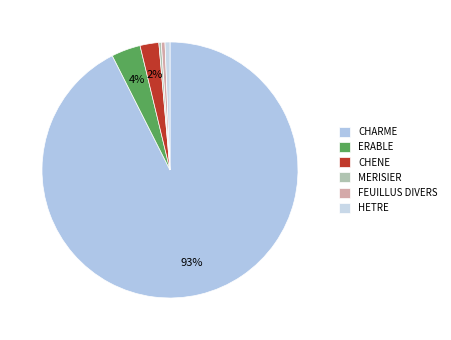

What portion of the pie excludes ERABLE?

96.3%